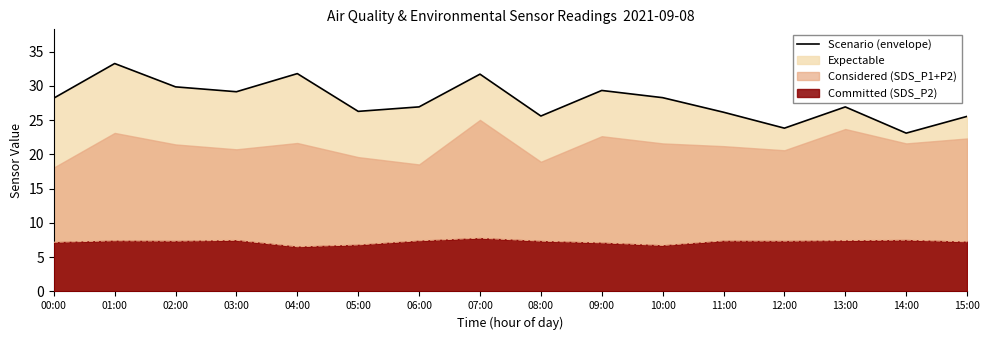

How many lines are shown in the chart?

1